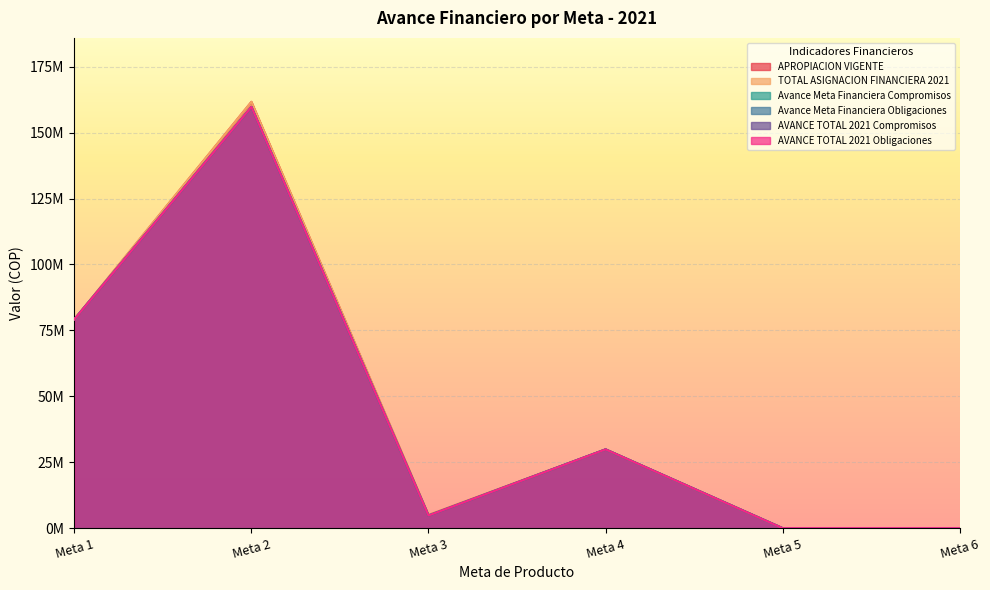

How many values in AVANCE TOTAL 2021 Obligaciones are above zero?

4